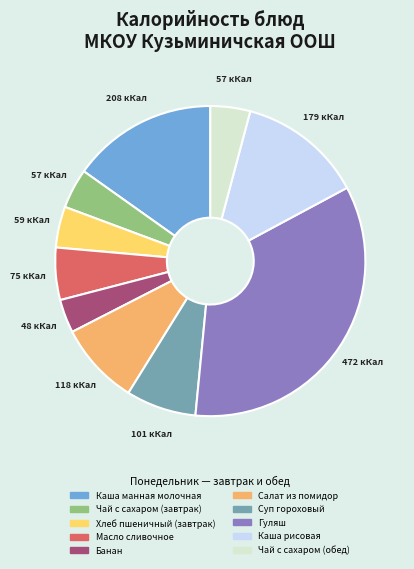

What is the largest slice in the pie chart?

Гуляш